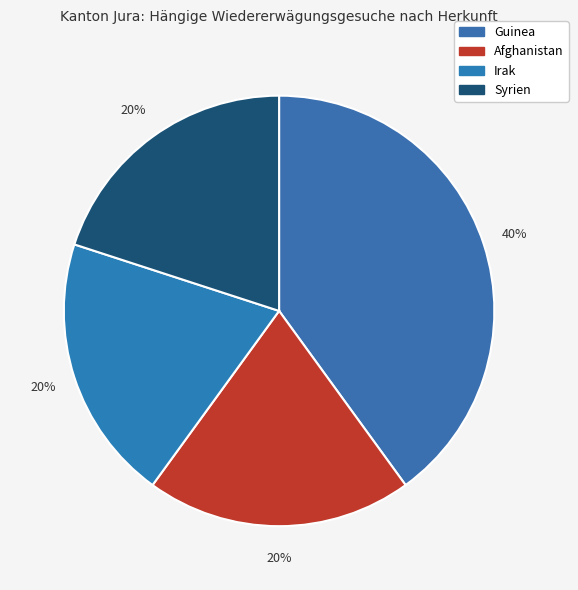

Count the number of slices in the pie.

4